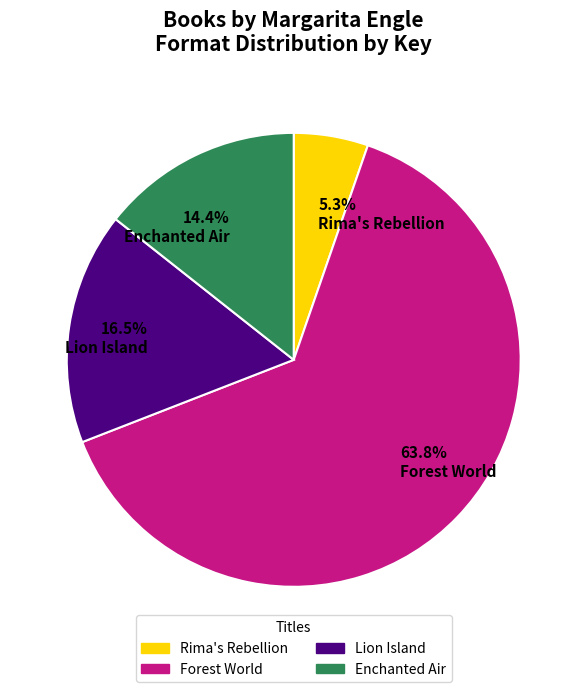

What is the majority slice?

Forest World